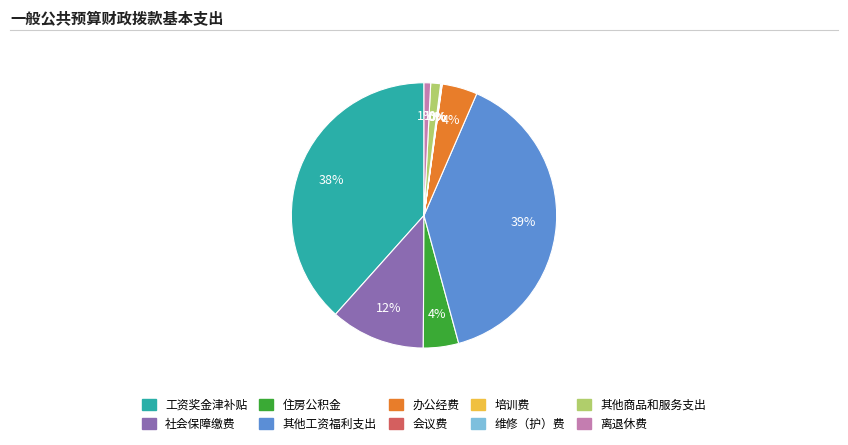

Does any single category account for the majority?

No